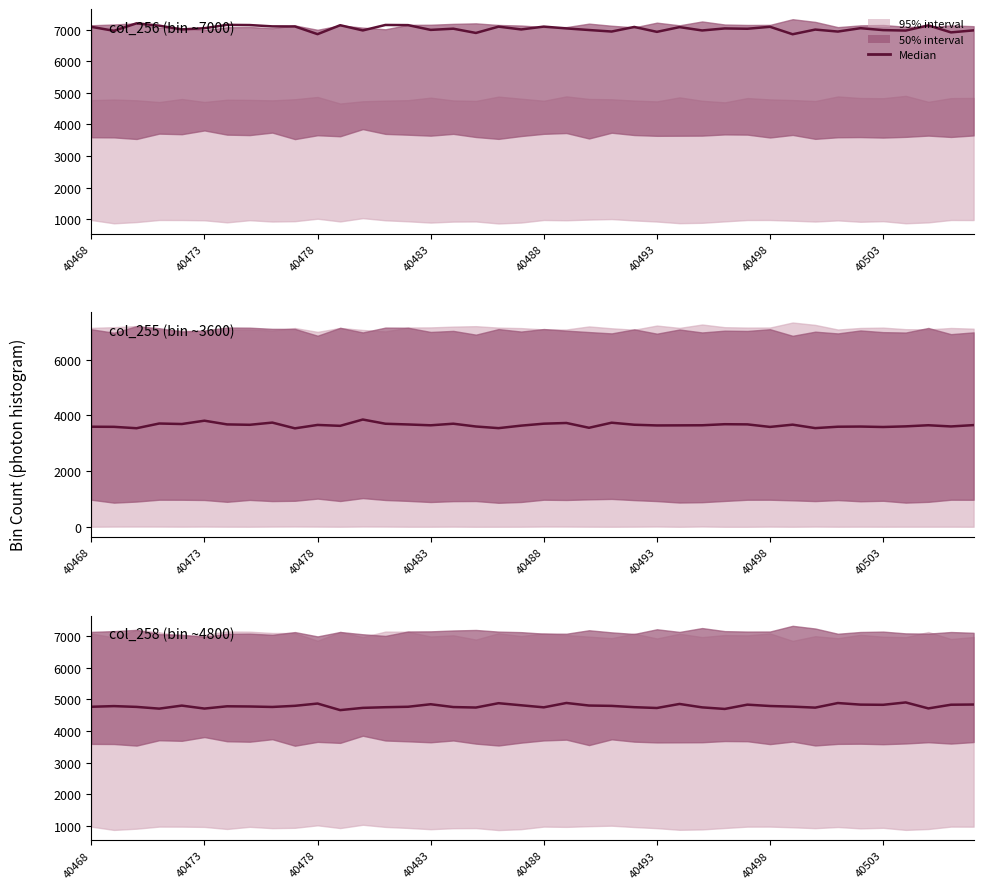

Which series has the largest total across all categories?

col_256 (bin ~7000)